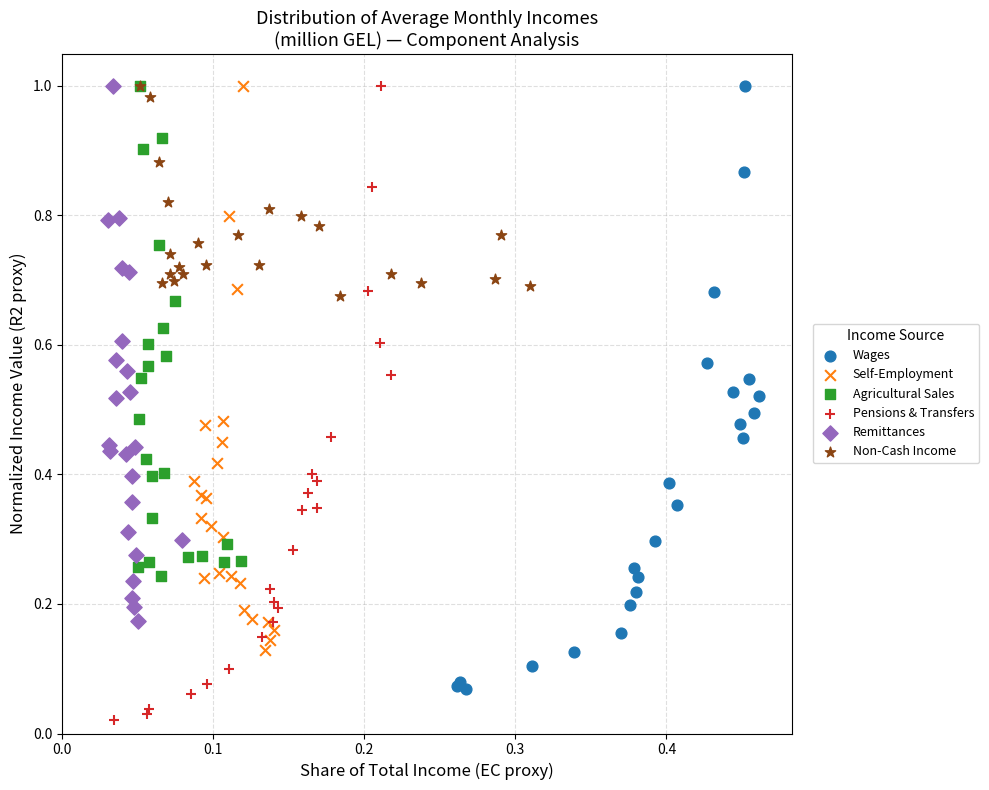

Which series contains the lowest Y value?

Pensions & Transfers